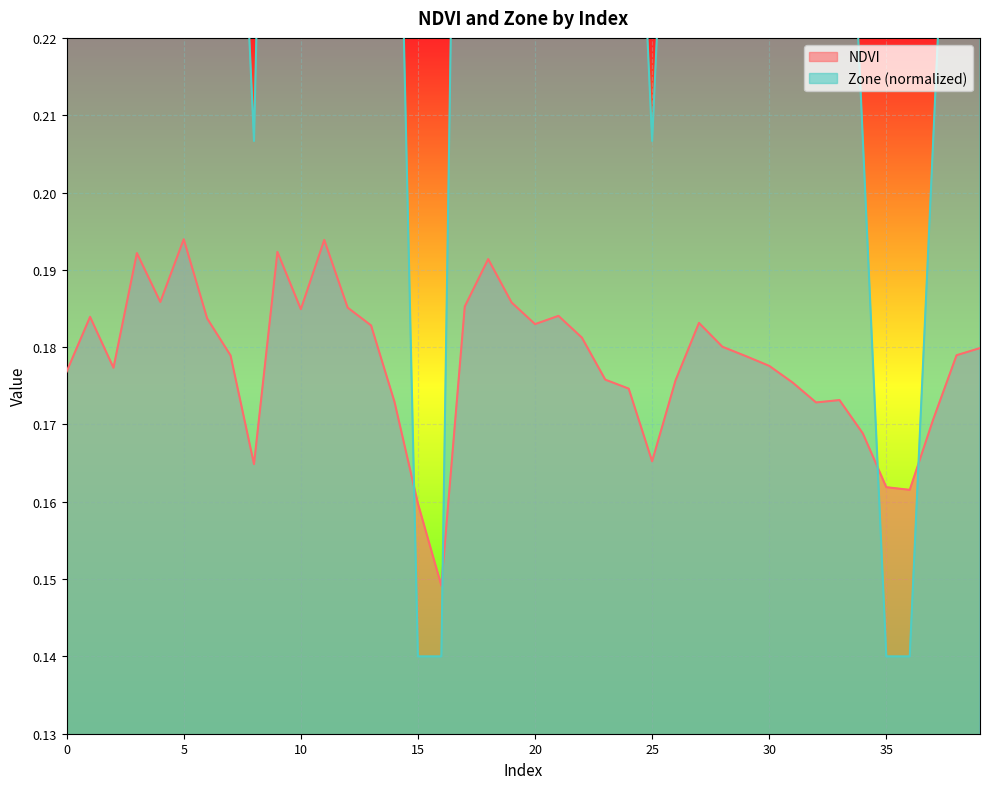

What is the difference between the highest and lowest values at 12?

0.2